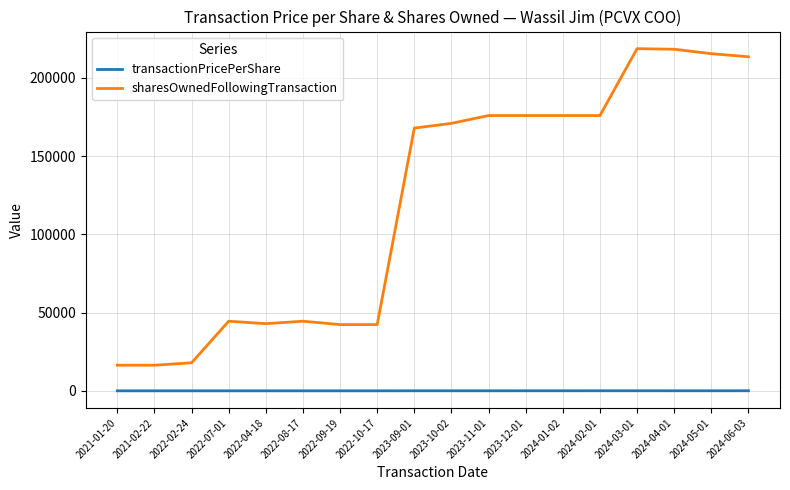

True or false: transactionPricePerShare and sharesOwnedFollowingTransaction cross at least once.

False